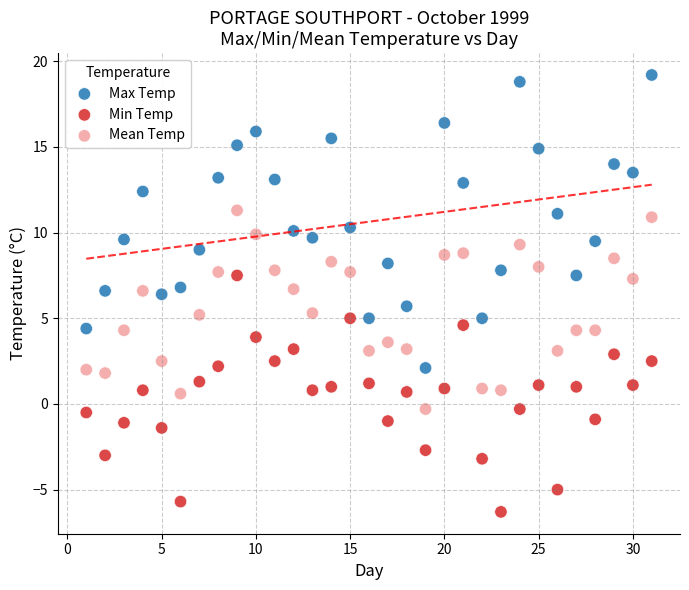

Which series reaches the minimum Y coordinate?

Min Temp